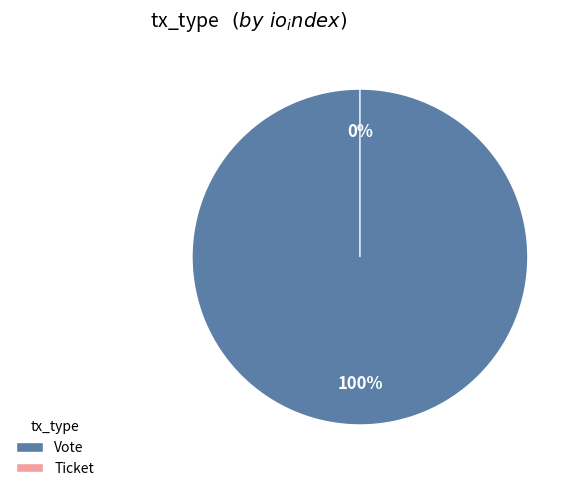

Do Ticket and Vote together represent more than half of the pie?

Yes